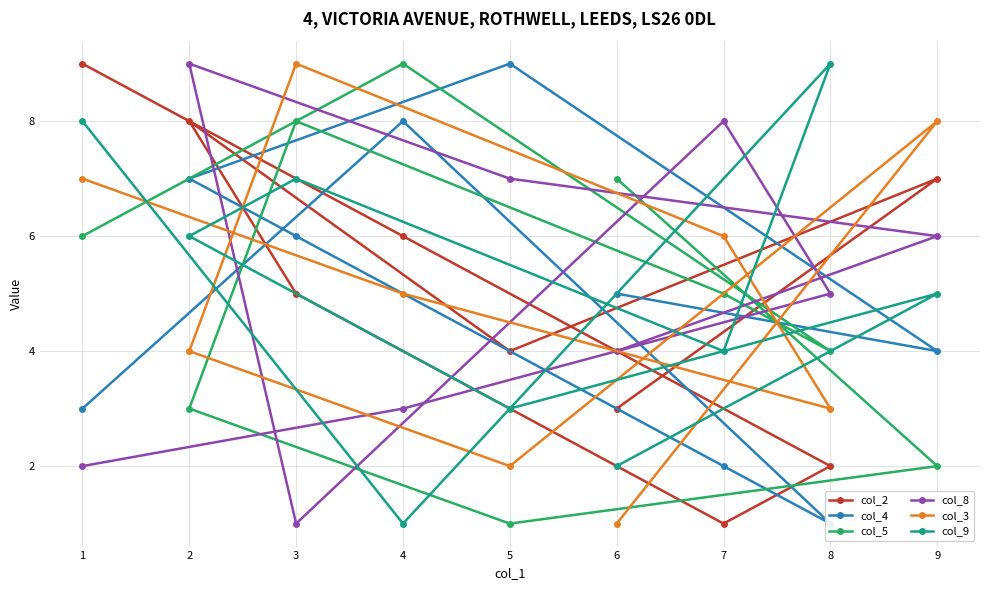

Is it true that col_9 equals 9 at 8?

True